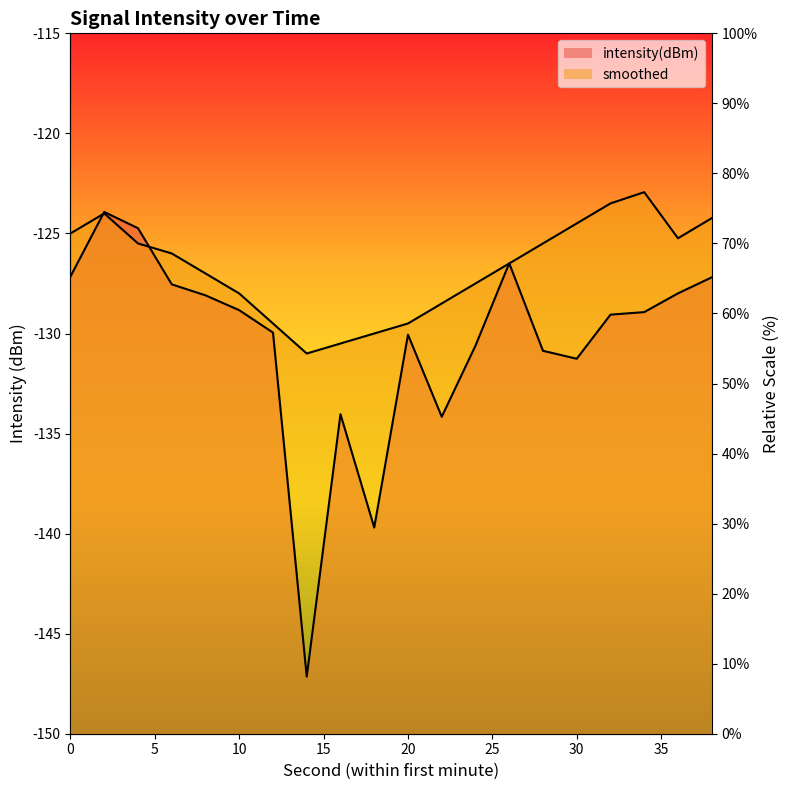

What are all the series names shown in the legend?

intensity(dBm) line, smoothed line